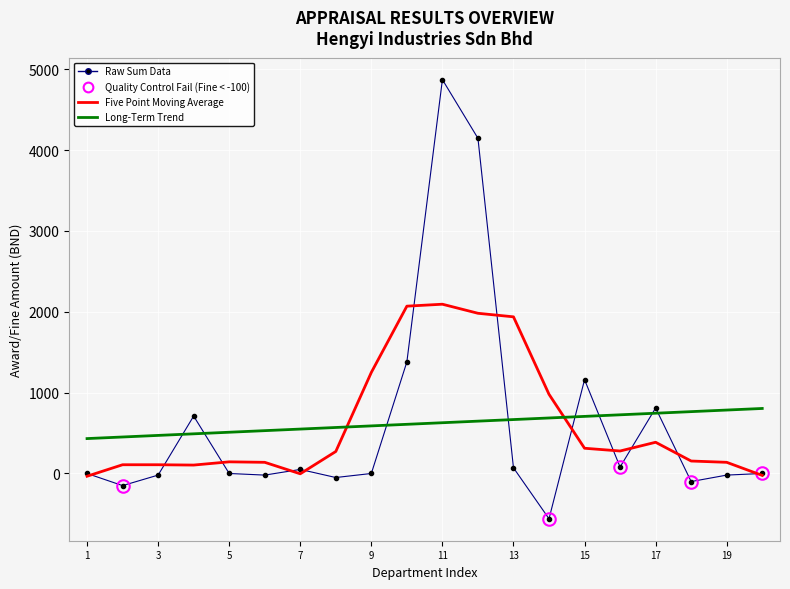

Does the chart display data point markers on the line(s)?

No